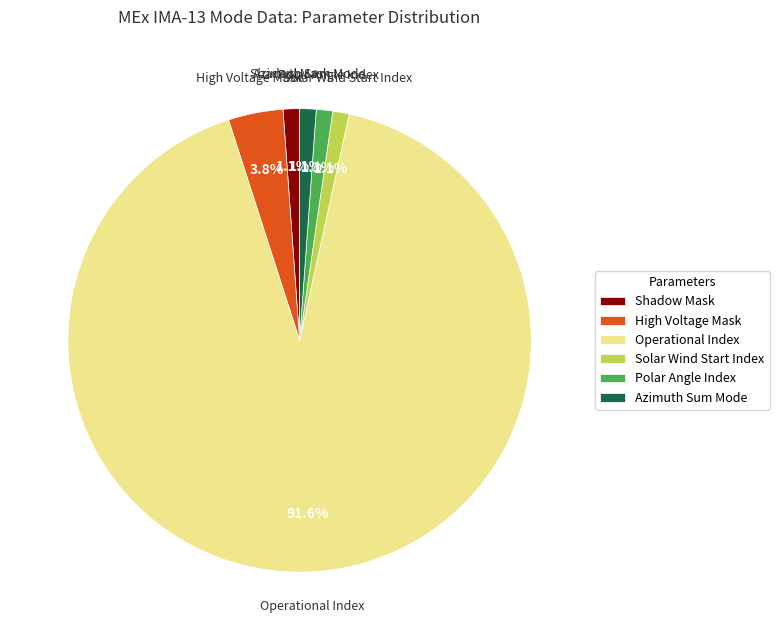

Which slice is the largest?

Operational Index